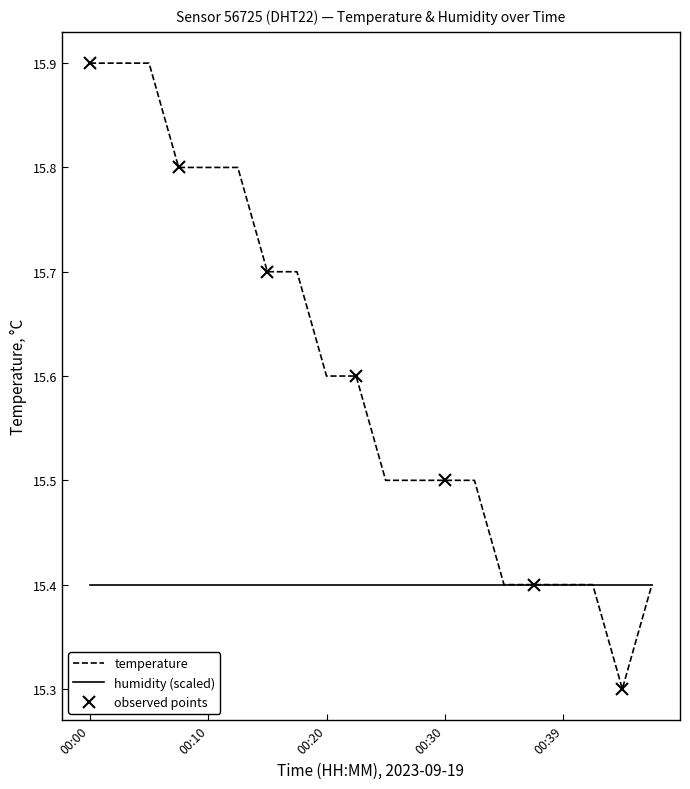

What value does the data have at 00:42?

15.4